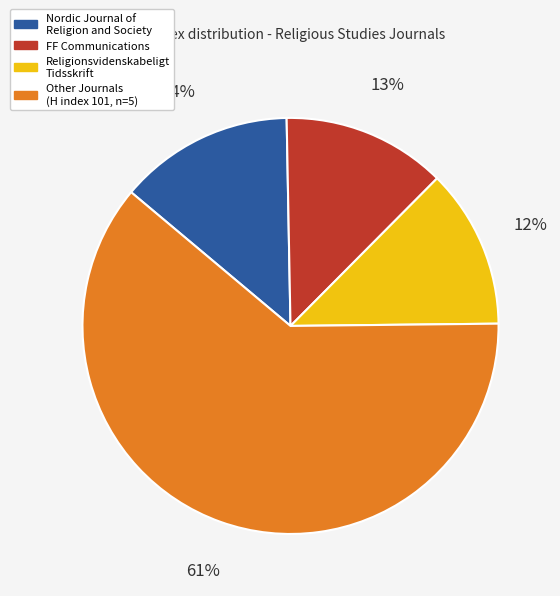

Is there a majority slice in this chart?

Yes